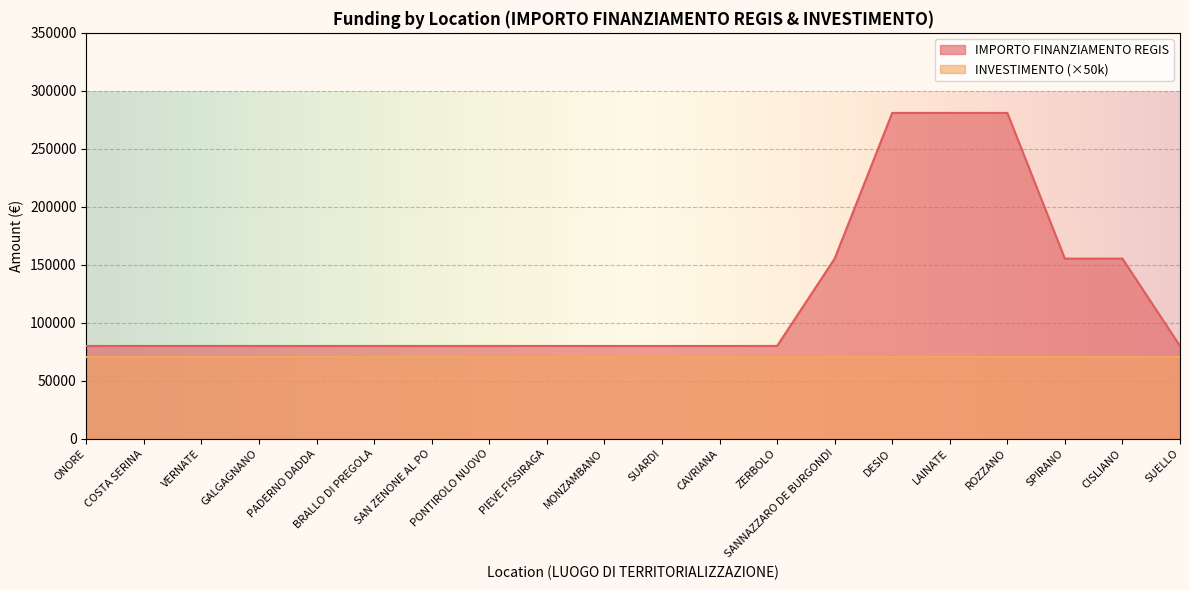

Reading left to right, extract all data points from this chart.

ONORE=79922	COSTA SERINA=79922	VERNATE=79922	GALGAGNANO=79922	PADERNO DADDA=79922	BRALLO DI PREGOLA=79922	SAN ZENONE AL PO=79922	PONTIROLO NUOVO=79922	PIEVE FISSIRAGA=79922	MONZAMBANO=79922	SUARDI=79922	CAVRIANA=79922	ZERBOLO=79922	SANNAZZARO DE BURGONDI=155234	DESIO=280932	LAINATE=280932	ROZZANO=280932	SPIRANO=155234	CISLIANO=155234	SUELLO=79922